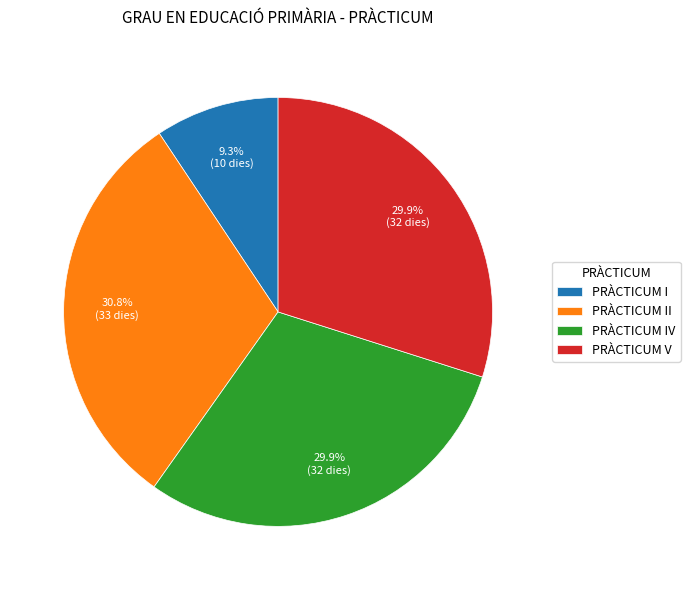

Which category has the biggest portion of the pie?

PRÀCTICUM II